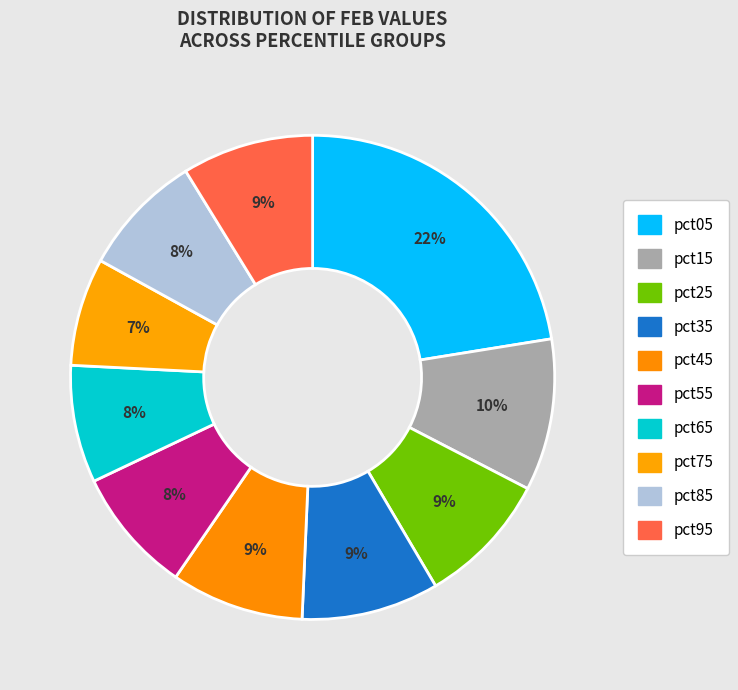

What is the smallest slice in the pie chart?

pct75